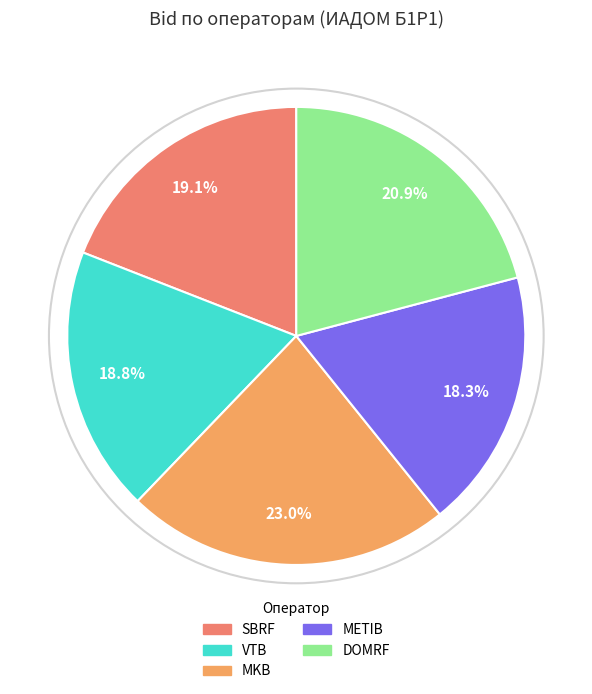

To the nearest percent, what percentage of the pie is METIB?

18%